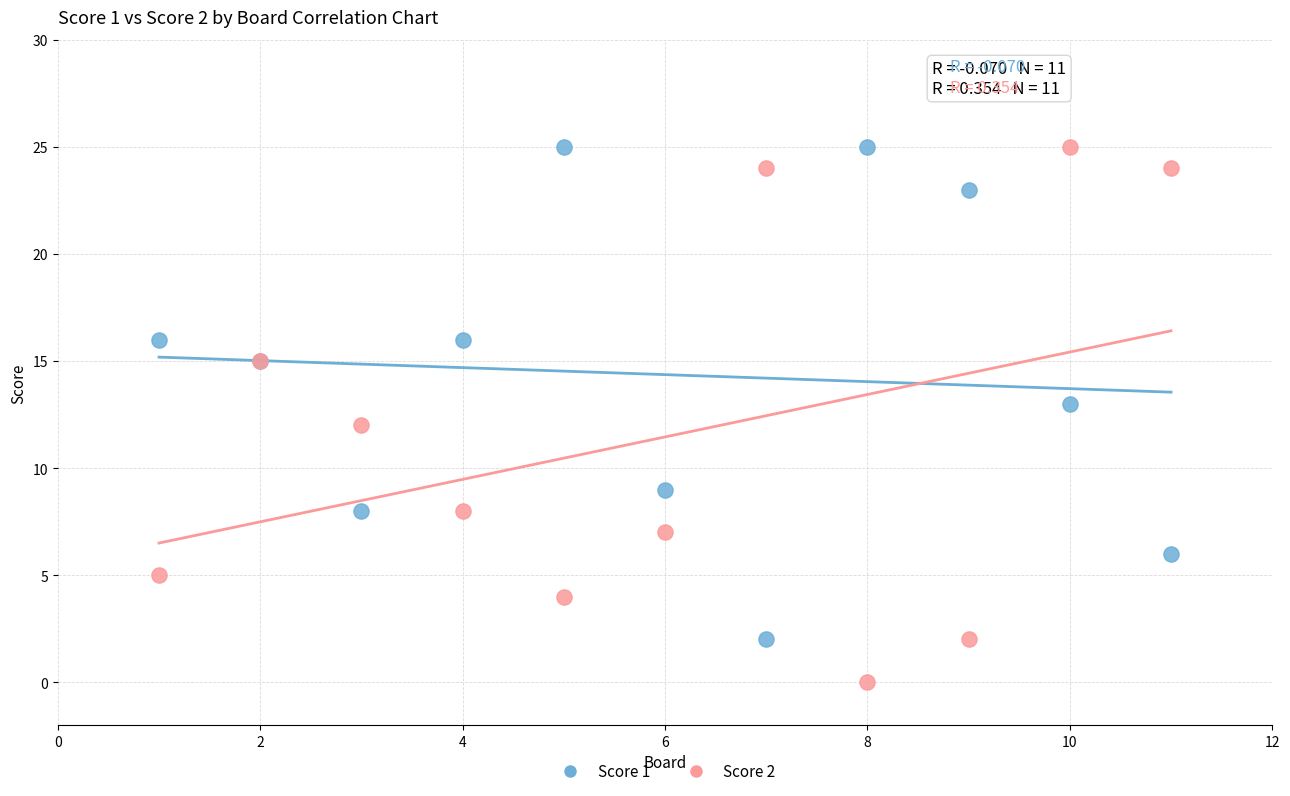

What is the X range (max minus min) for the scatter plot?

10